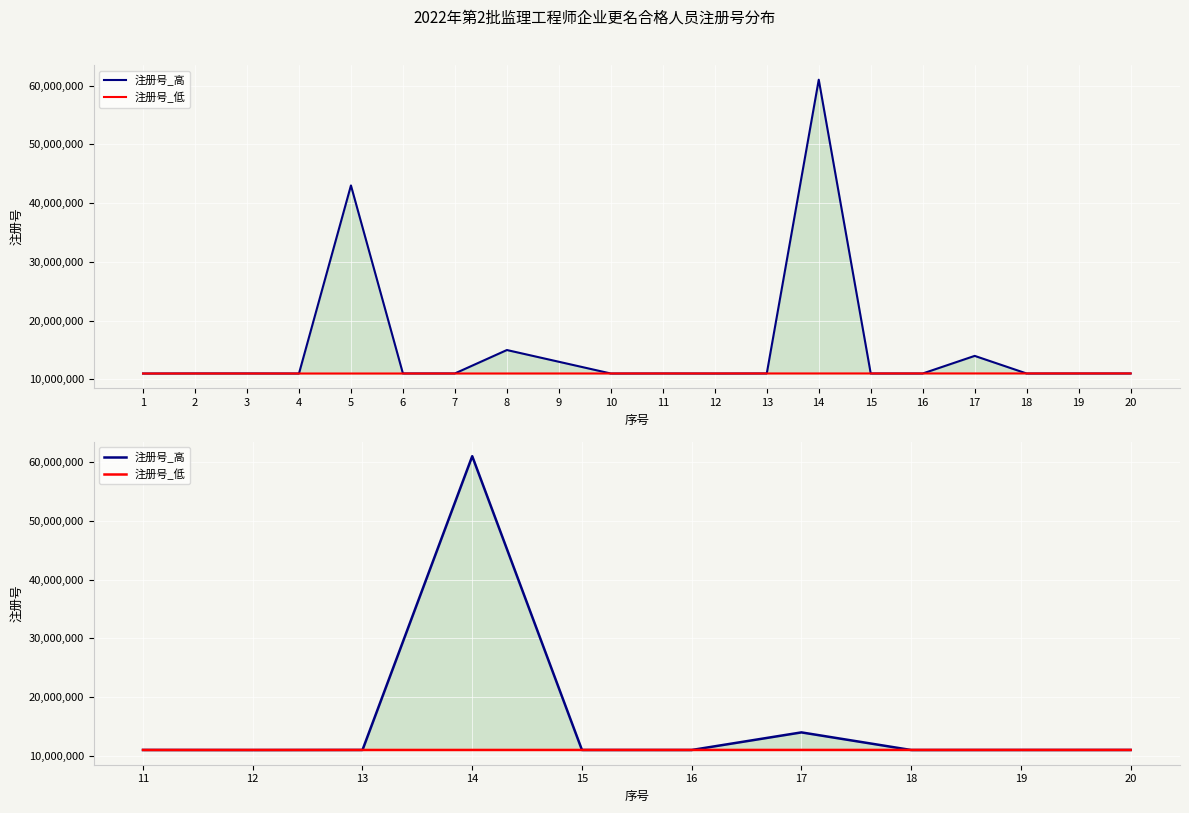

Which series has the largest range (max minus min)?

注册号_高